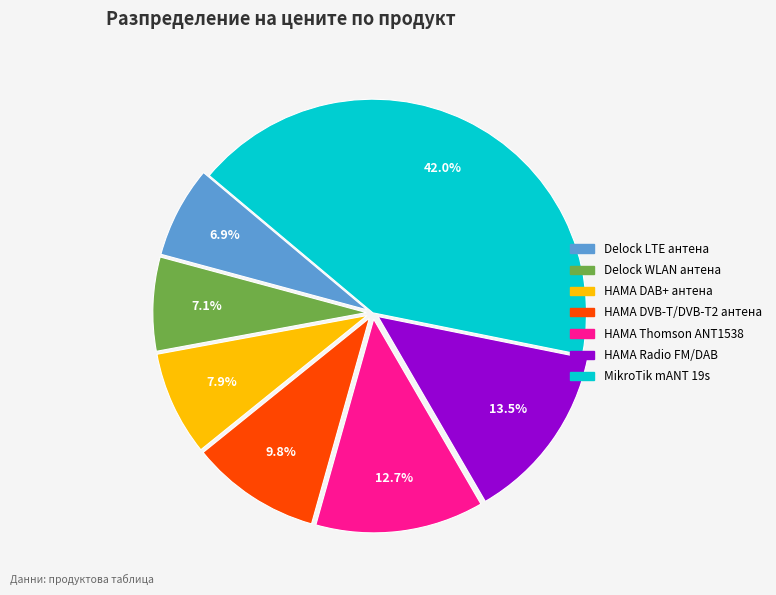

Combined, what portion of the pie is HAMA DAB+ антена and Delock LTE антена?

14.8%